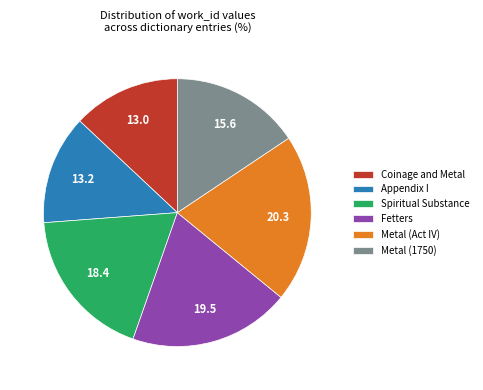

The Metal (Act IV) slice represents 20% of the pie. True or false?

True